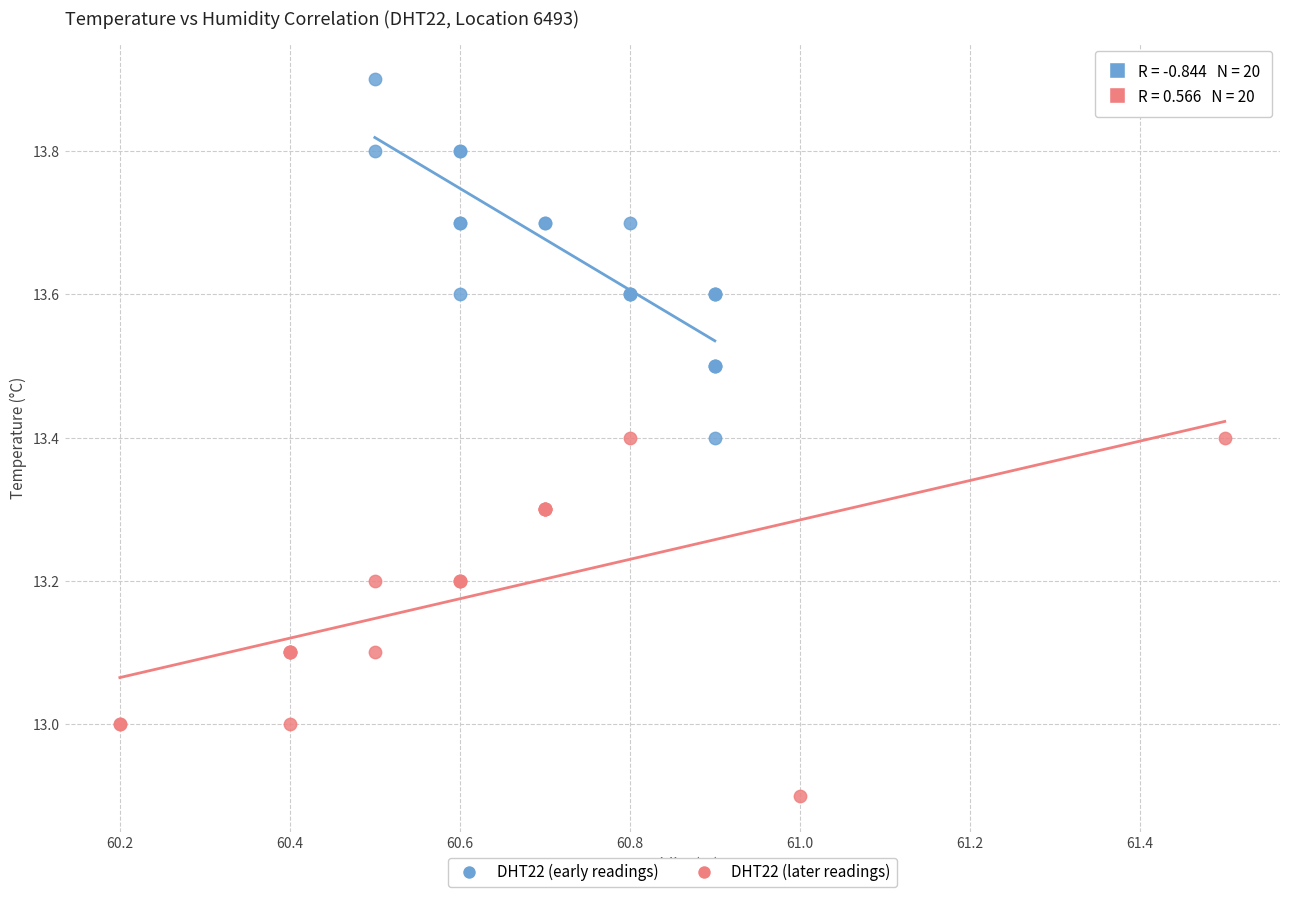

Which series contains the lowest Y value?

DHT22 (later readings)